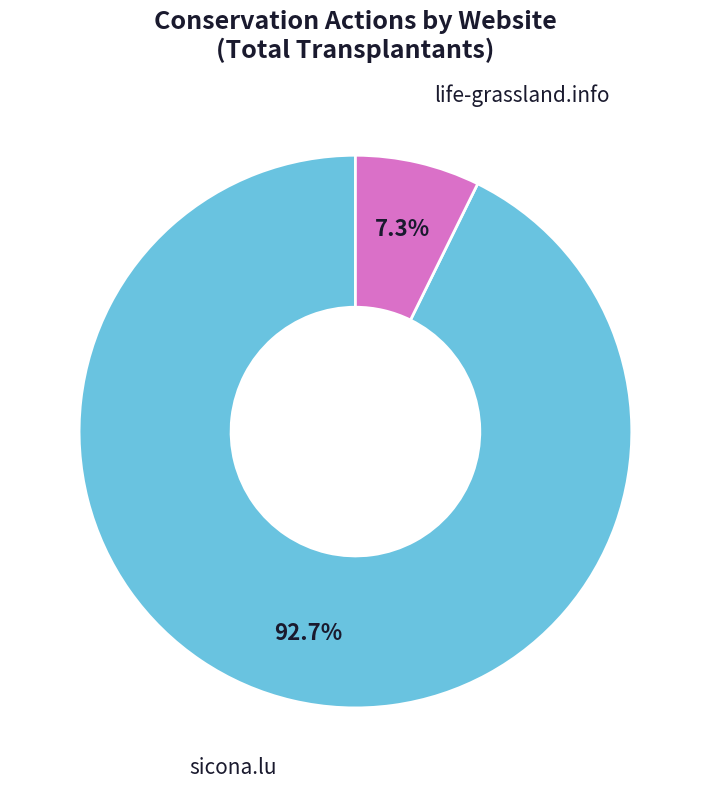

Which category has the smallest portion of the pie?

life-grassland.info